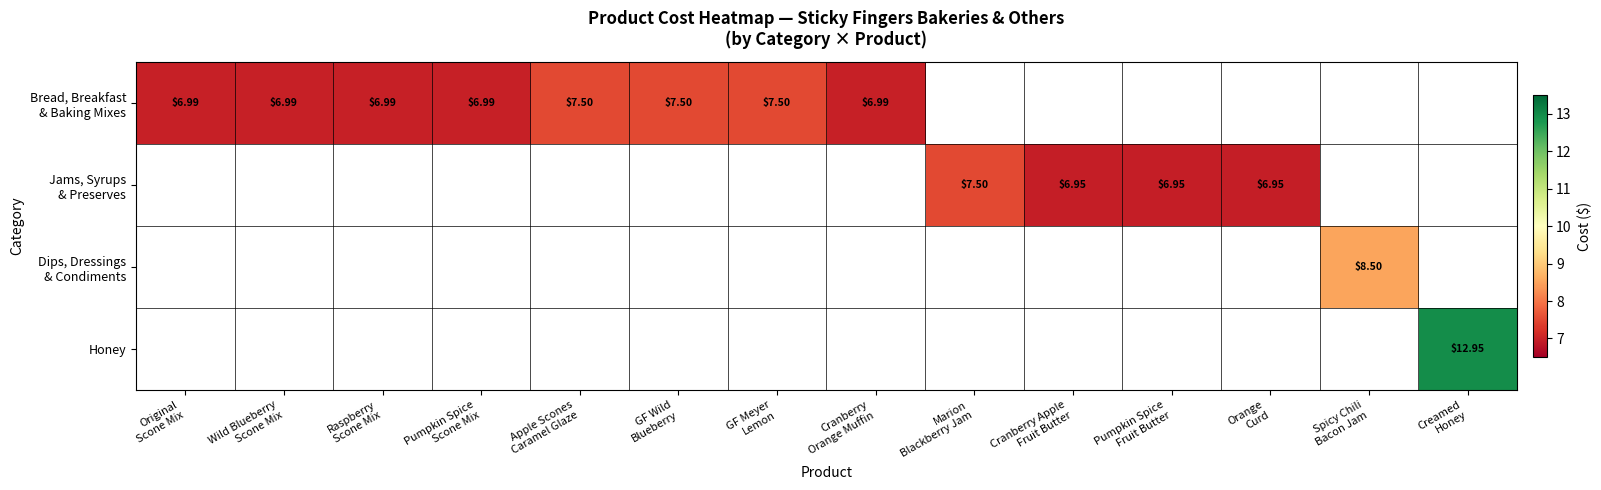

List the series in order of their peak value, lowest first.

Bread, Breakfast & Baking Mixes, Jams, Syrups & Preserves, Dips, Dressings & Condiments, Honey